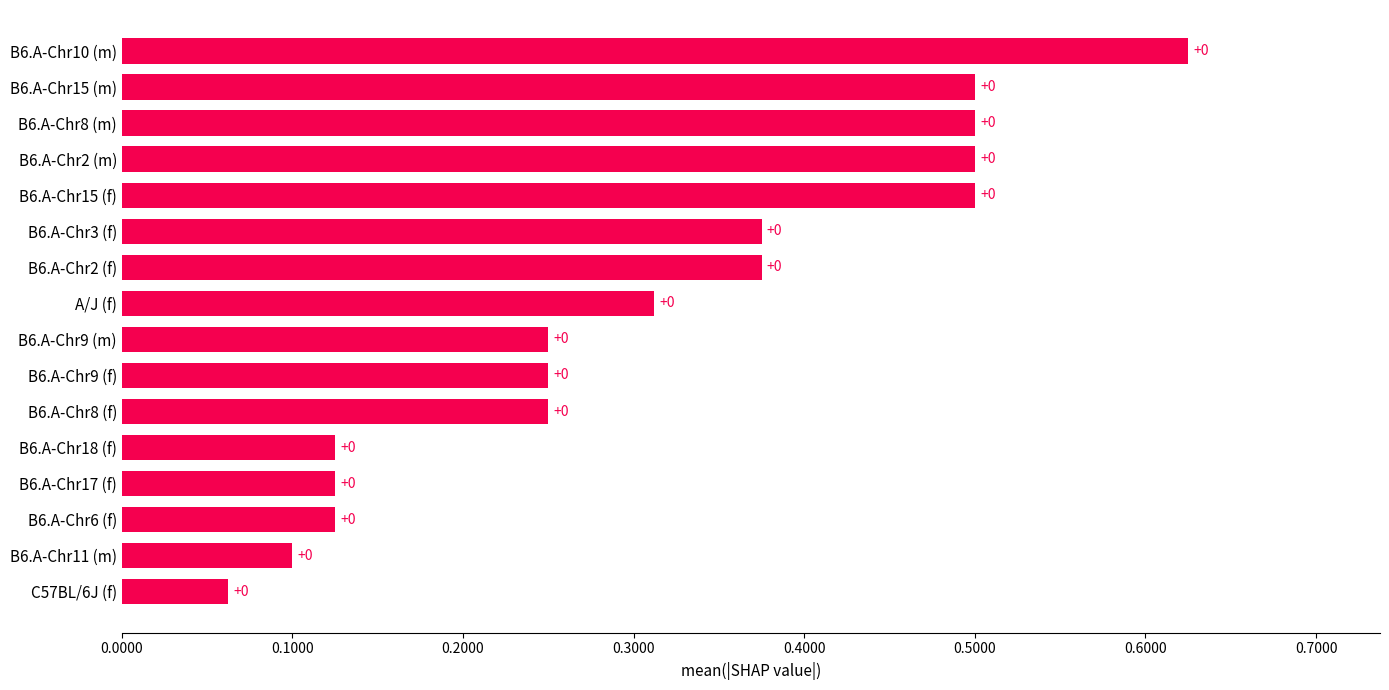

Are the bars horizontal?

Yes